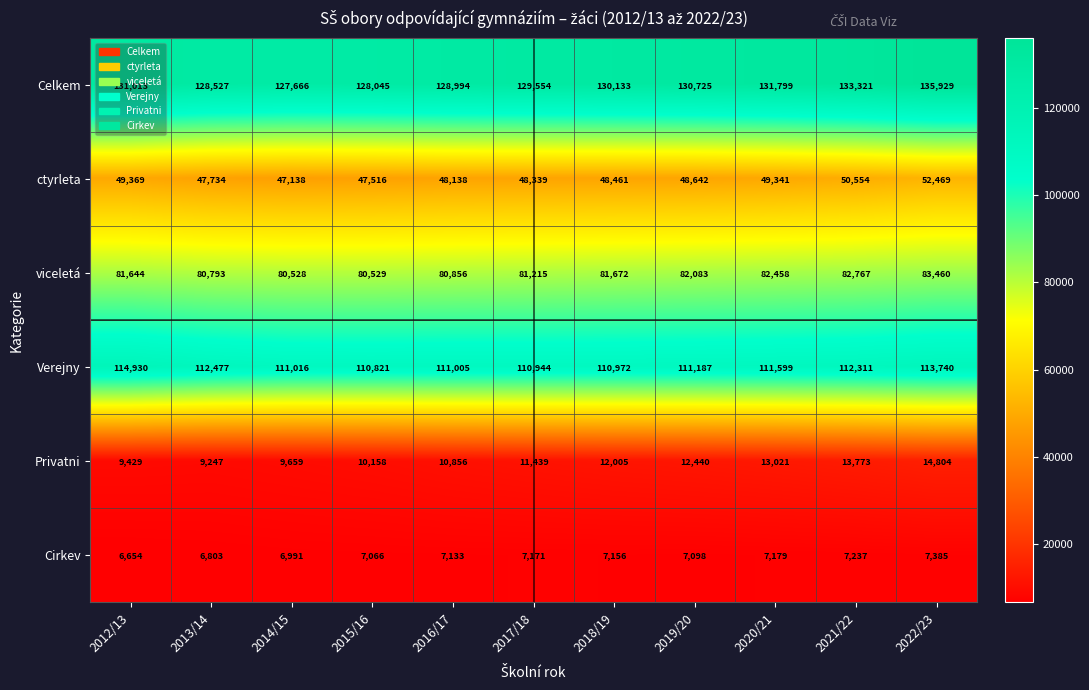

What is the total value across all series at 2019/20?

392175